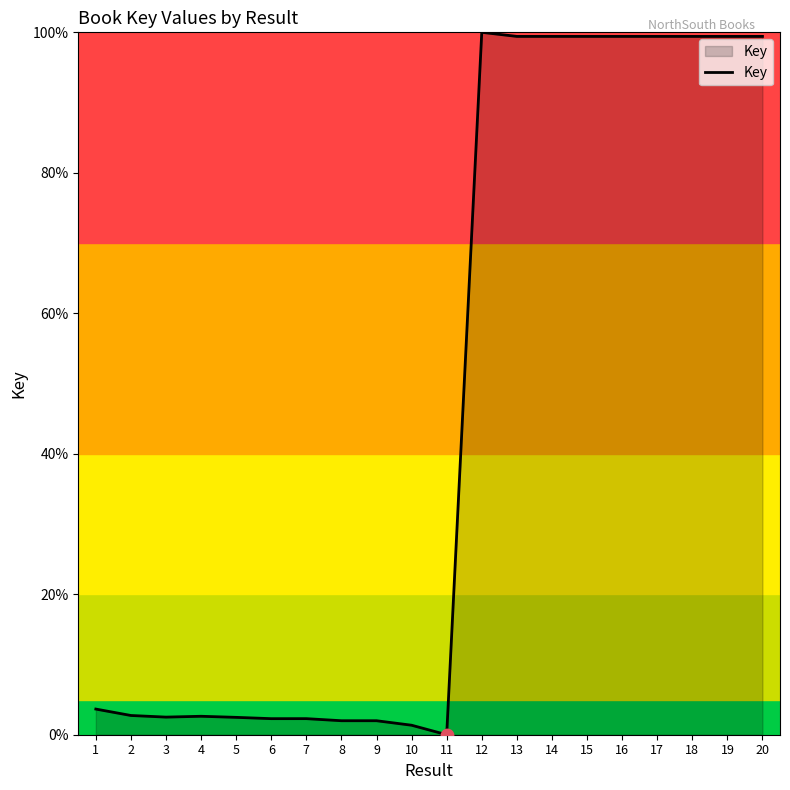

What is the change in value from 6 to 20?

+97.1